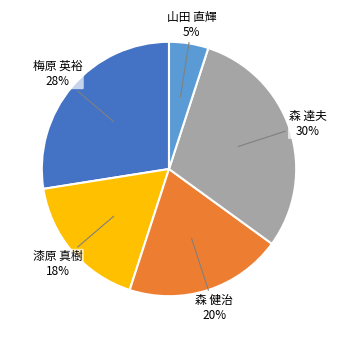

True or false: 漆原 真樹 accounts for 18% of the total.

True